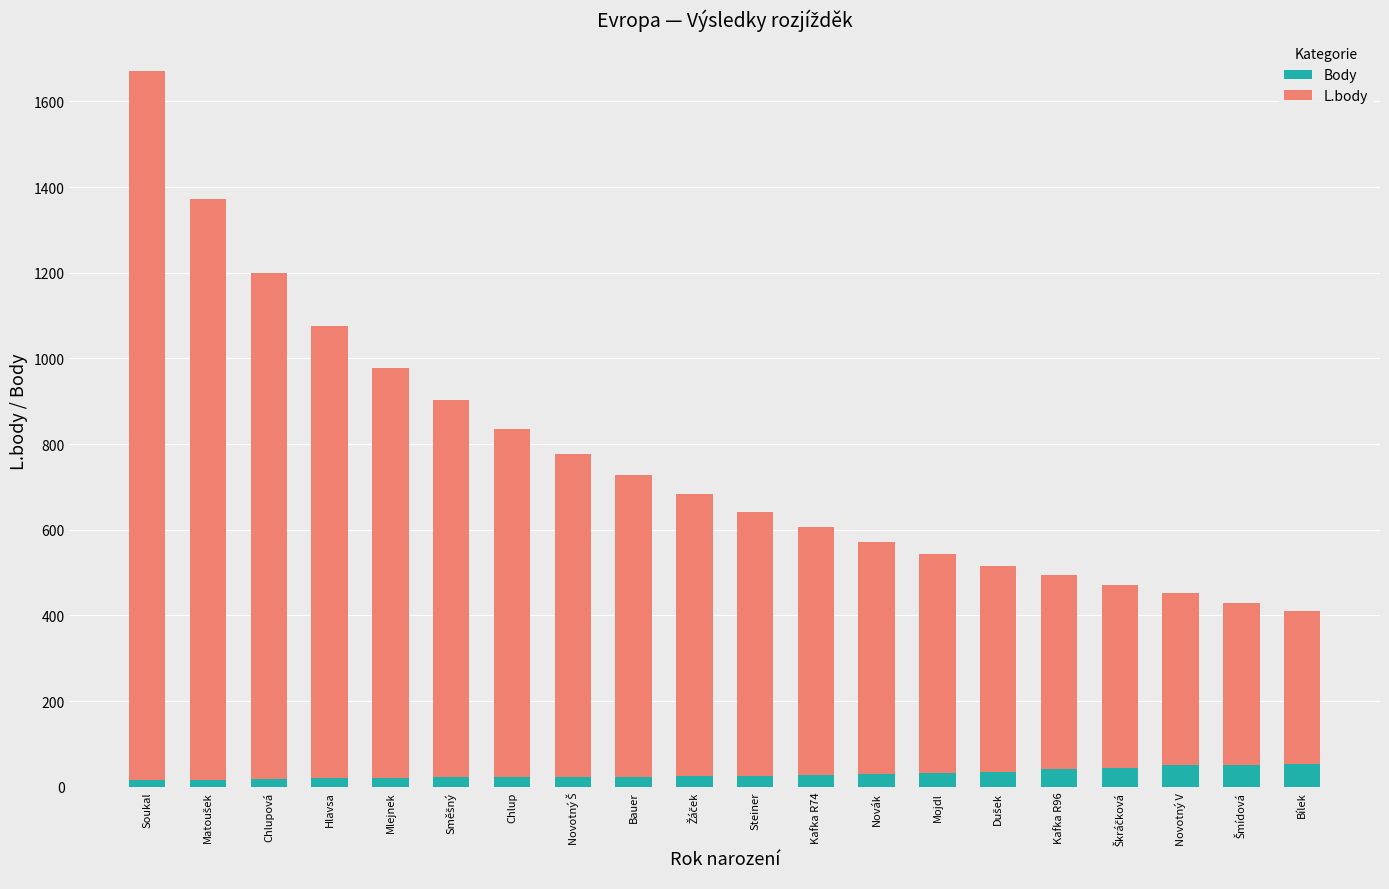

What is the maximum value for Body?

54